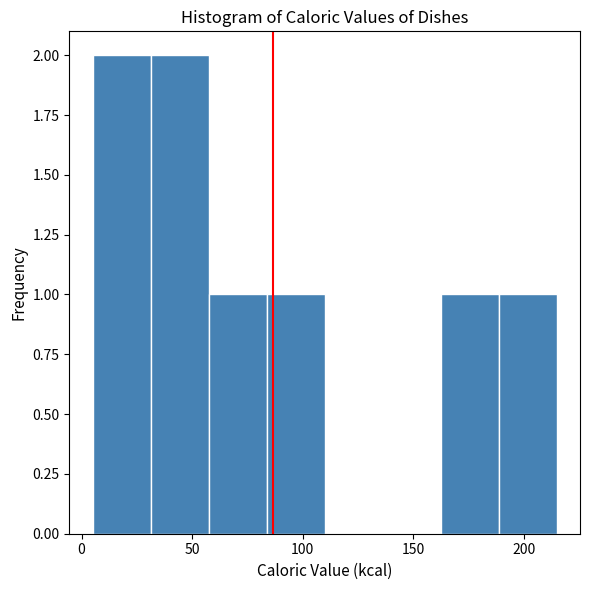

How tall is the bar that spans 5 to 30 on the x-axis? Neither the bar edges nor the heights are printed on the chart, so give them approximately, as read against the axes.

2